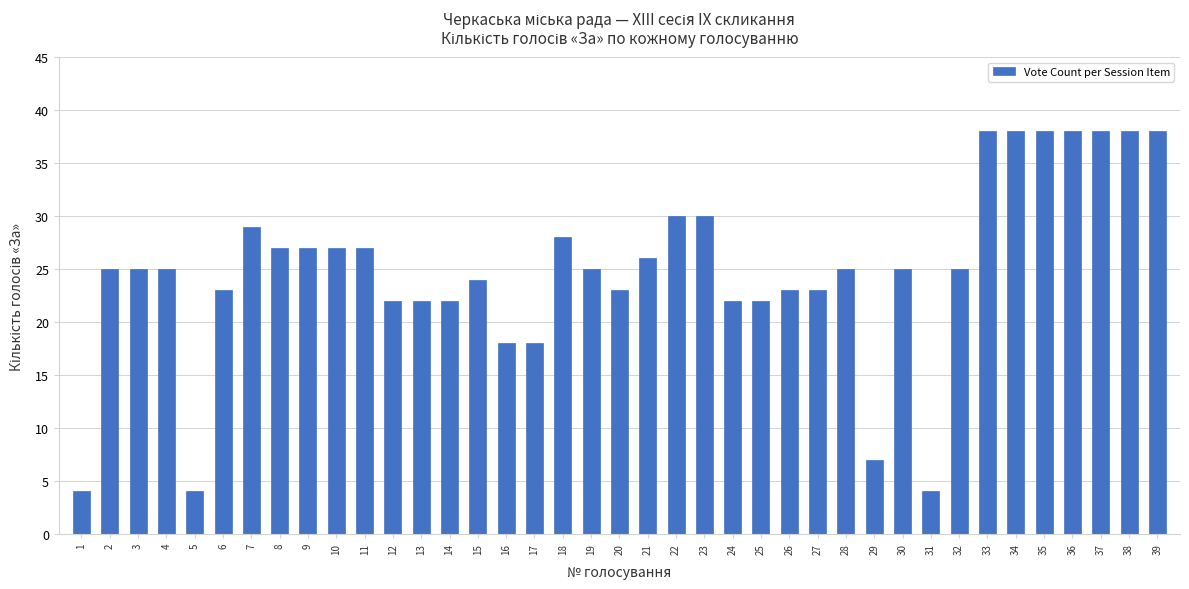

What is the sum of all values?

973